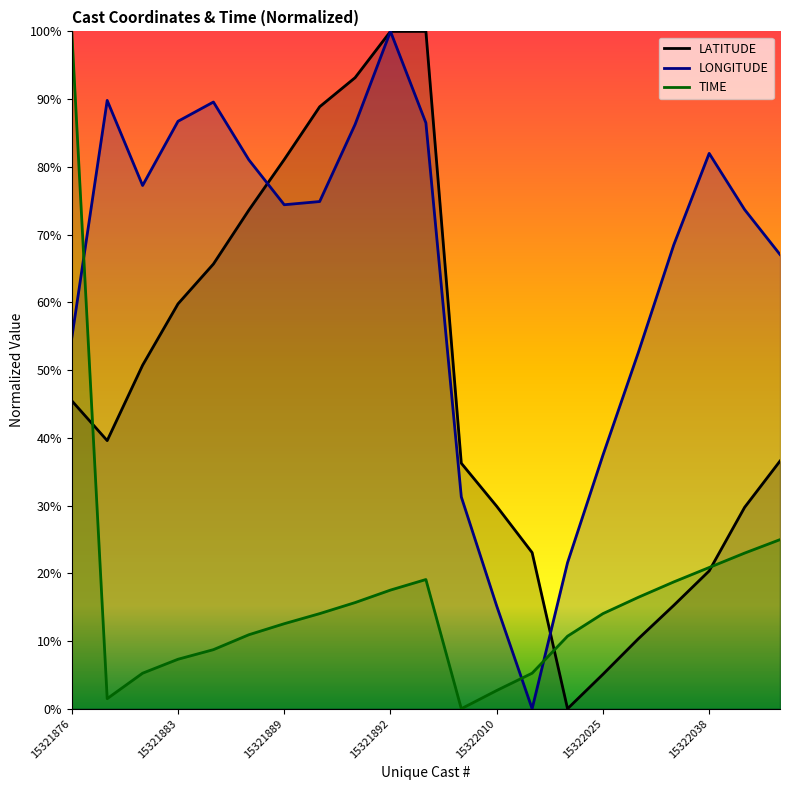

Rank the series by their average value, from lowest to highest.

TIME, LATITUDE, LONGITUDE